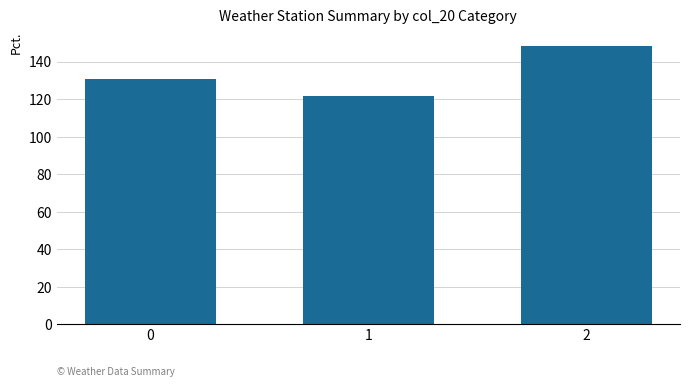

Count the number of data series in this chart.

1